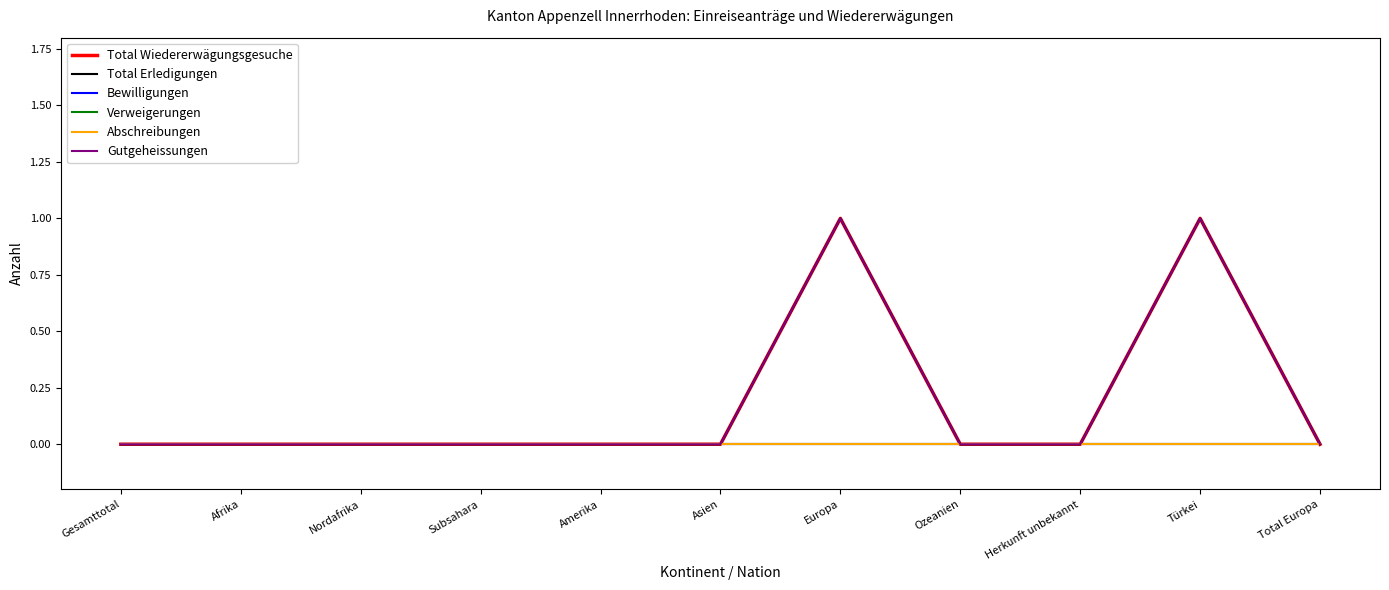

True or false: Bewilligungen and Gutgeheissungen intersect in this chart.

False